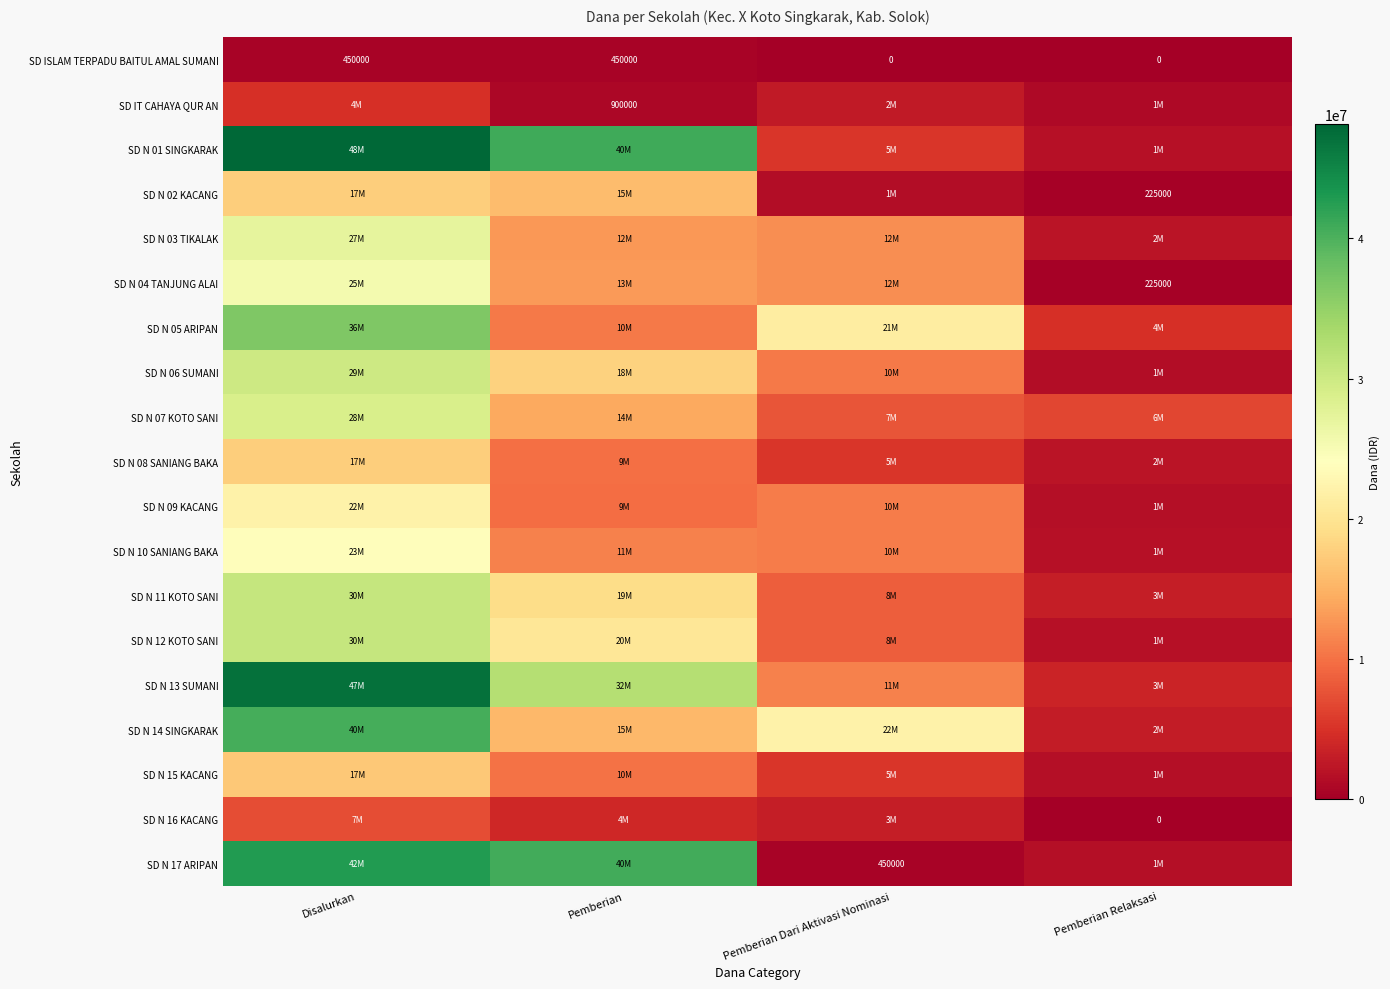

What is the difference between the maximum and second lowest values in the SD ISLAM TERPADU BAITUL AMAL SUMANI series?

450000